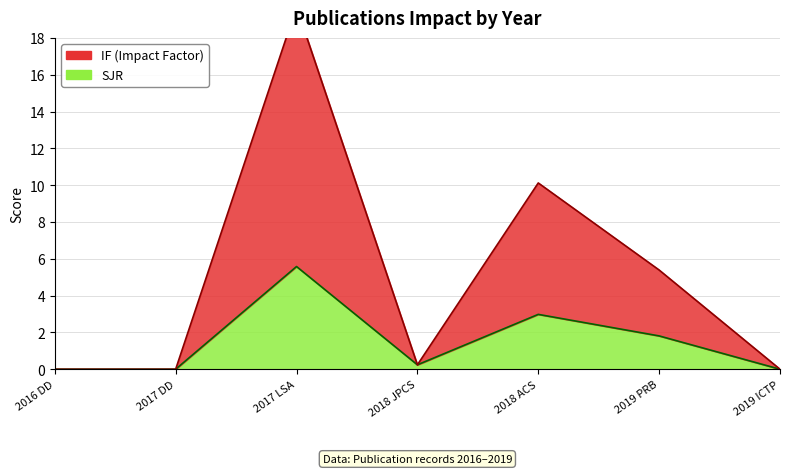

What is the sum of the IF+SJR line values at 2018 JPCS and 2017 DD?

0.2